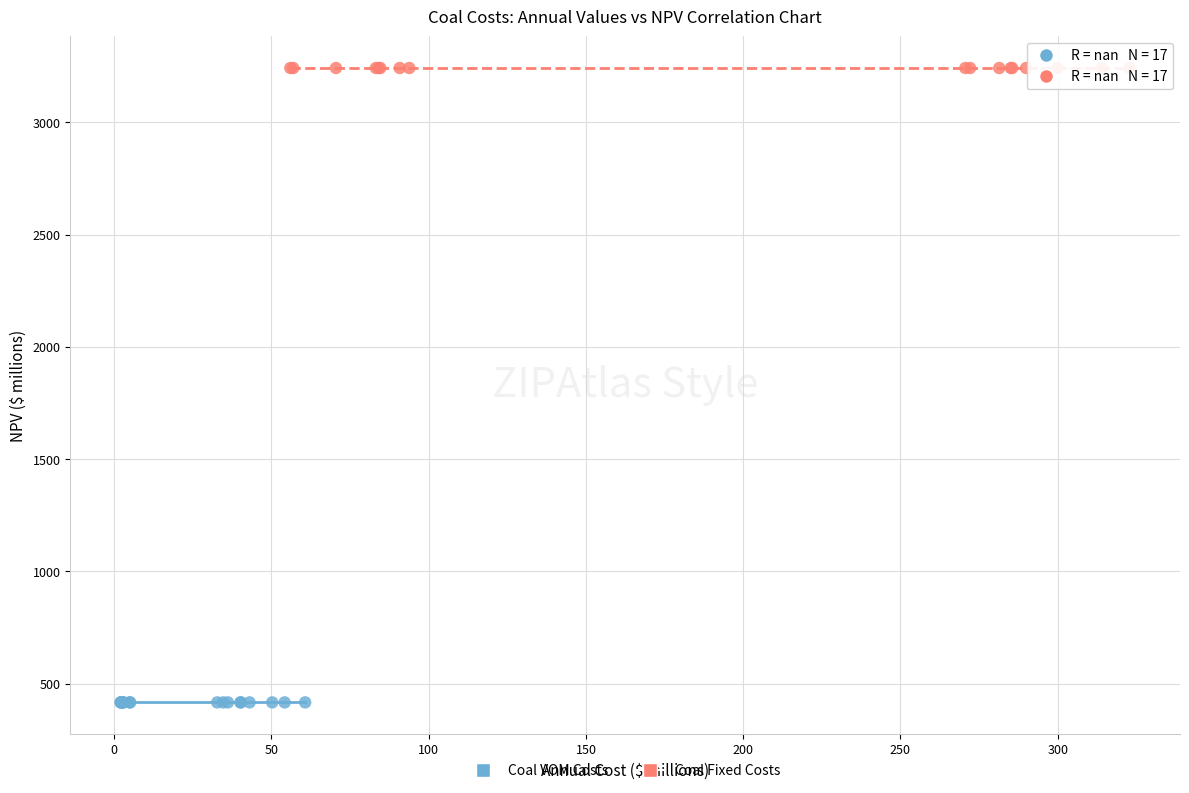

Which series reaches the minimum Y coordinate?

Coal VOM Costs